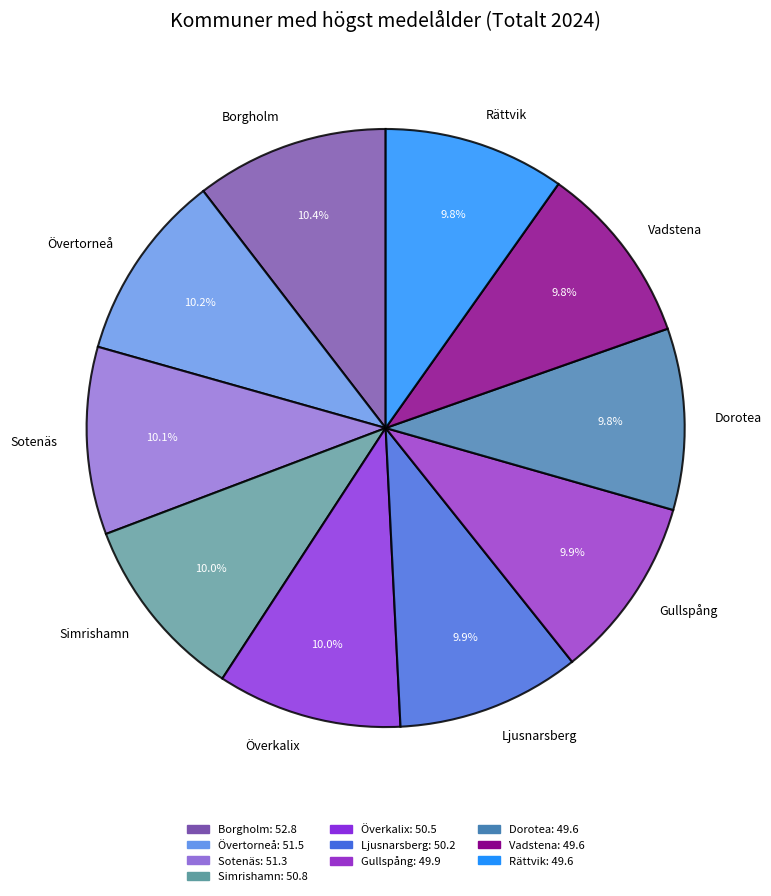

True or false: Ljusnarsberg accounts for 3% of the total.

False